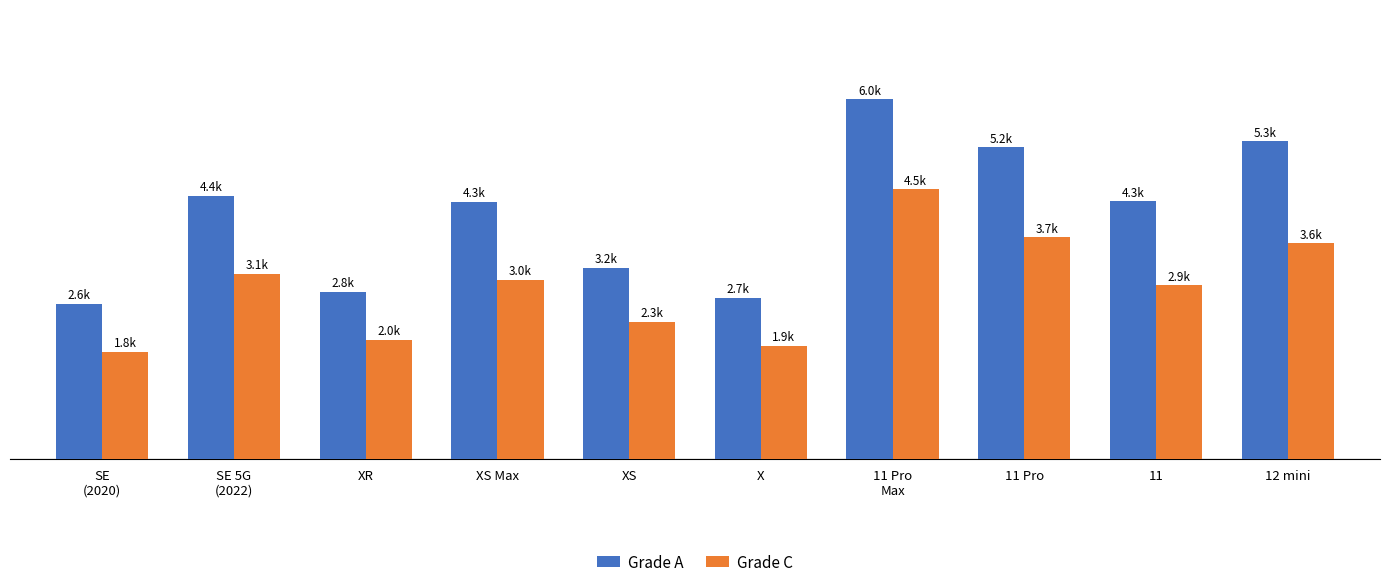

What is the label of the 1st bar from the right?

12 mini